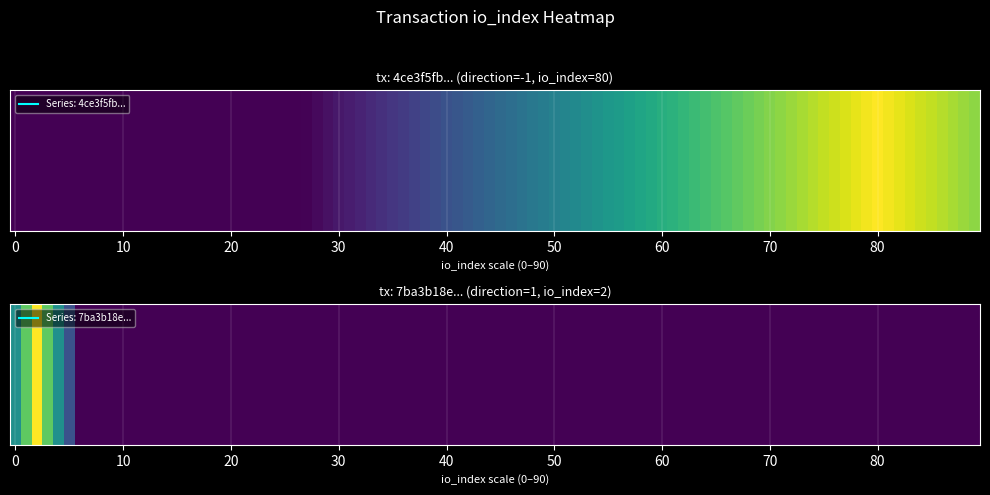

What is the total value across all series at io_index?

82.0